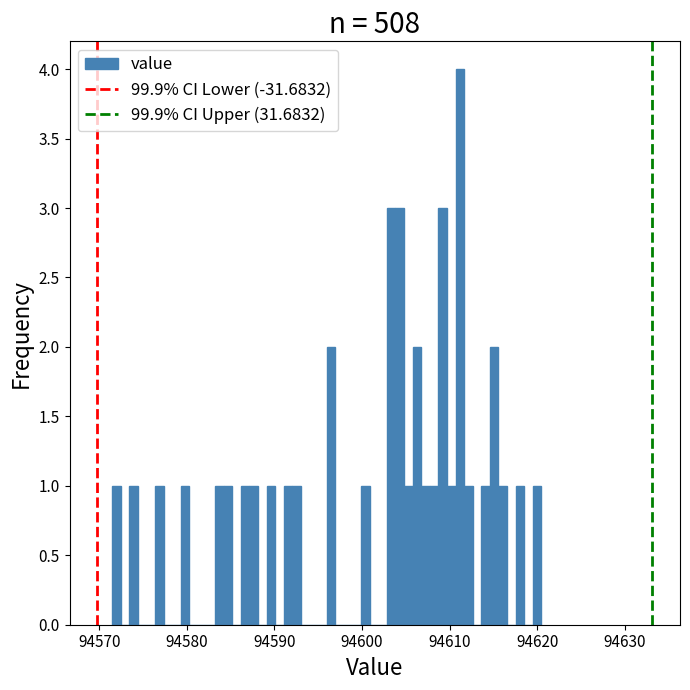

Read against the x-axis, roughly where is the centre of the tallest bar?

94611